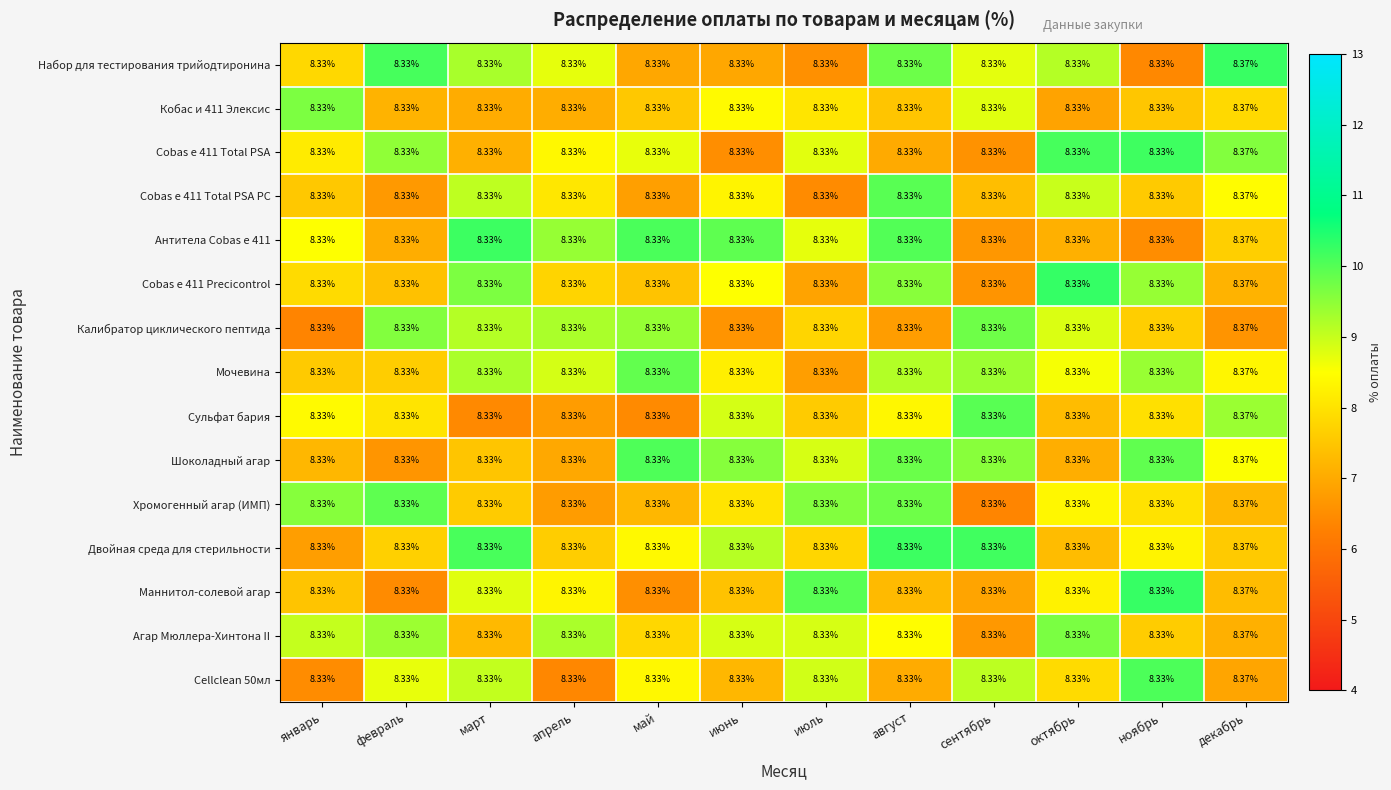

At which category does the chart reach its peak across all series?

декабрь